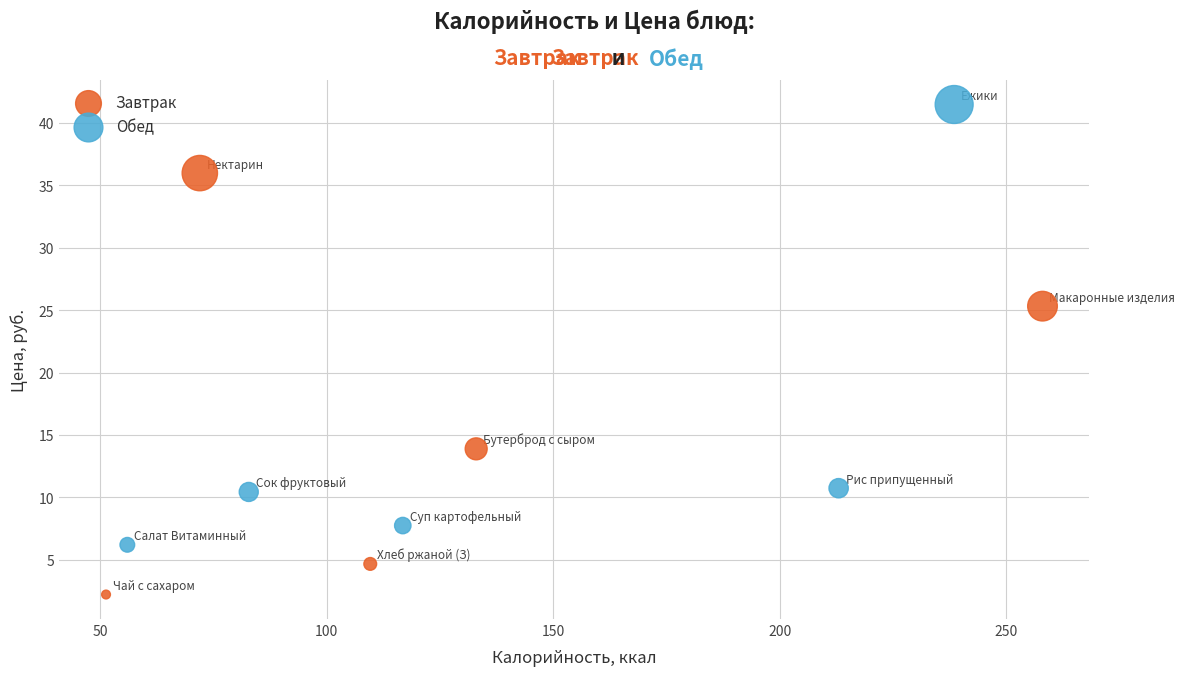

Which series reaches the minimum Y coordinate?

Завтрак